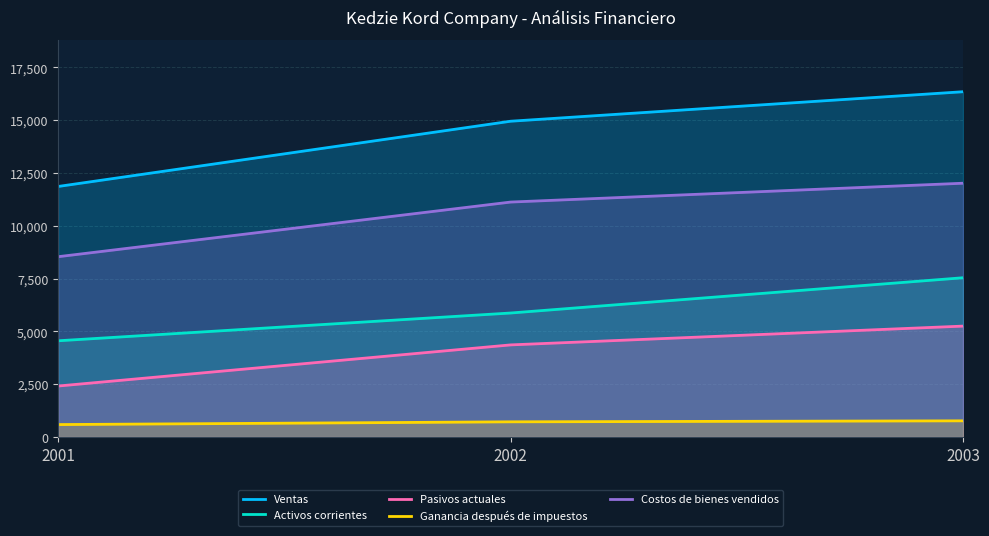

Between 2001 and 2002, which series saw the biggest shift?

Ventas